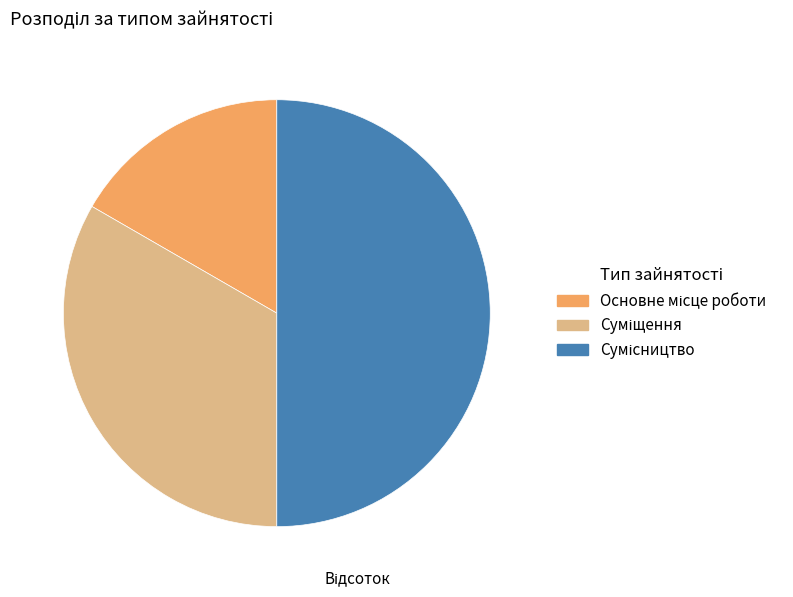

How many slices are in this pie chart?

3